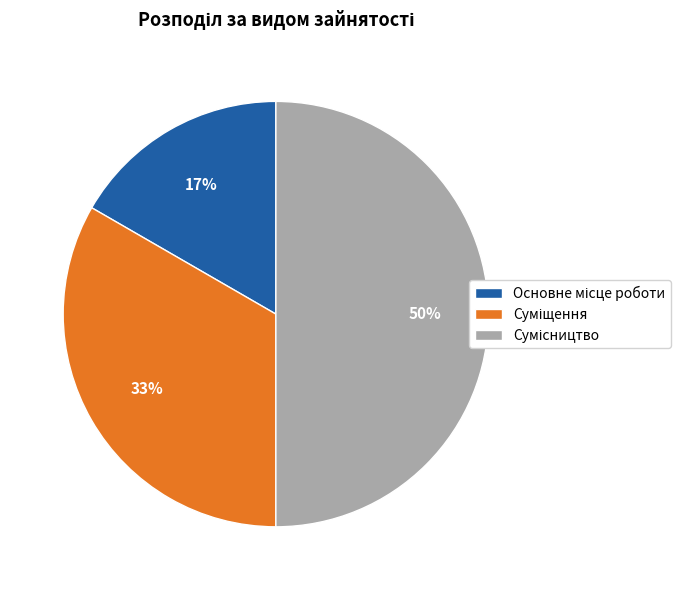

To the nearest percent, what is the difference between the largest and smallest slice percentages?

33%